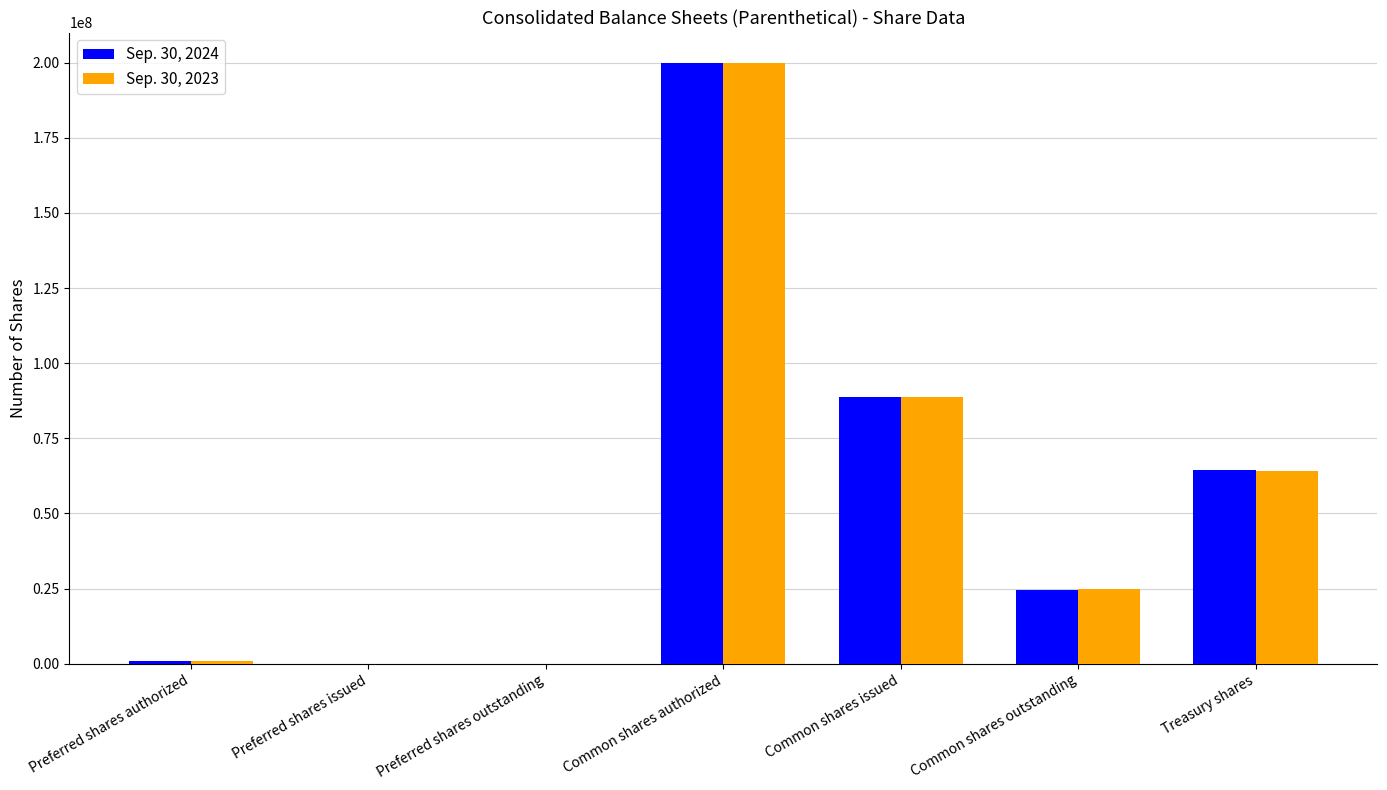

The value of Sep. 30, 2024 at Common shares issued is 139889620. True or false?

False